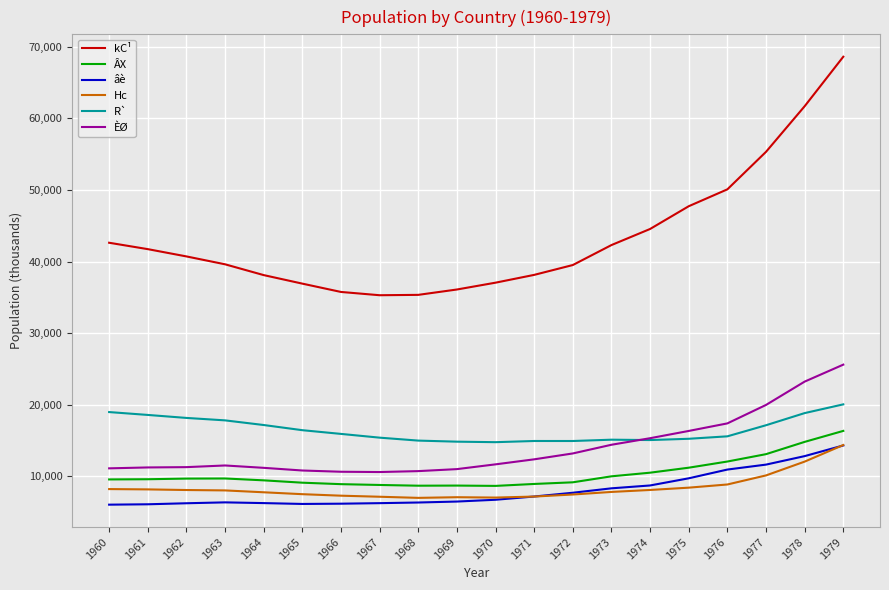

What is the maximum value for Hc?

14373